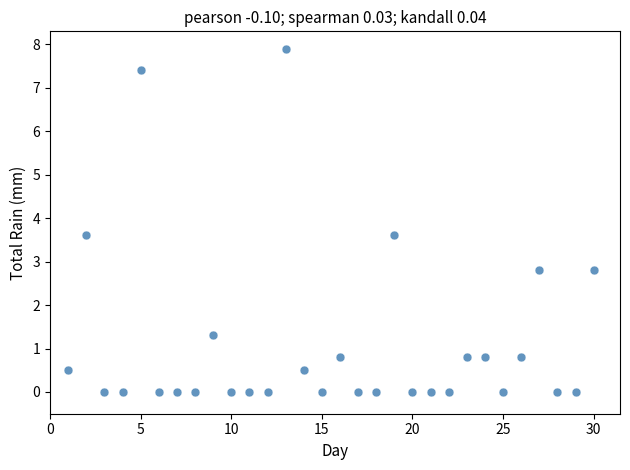

What is the range of X values (max minus min)?

29.0